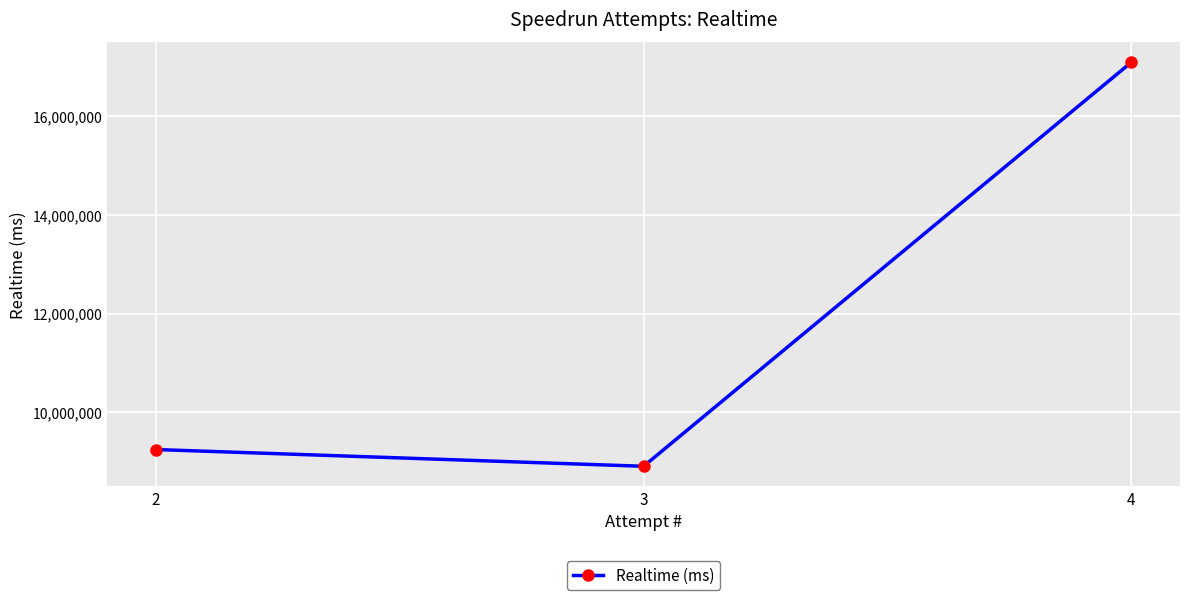

What is the approximate value at 3?

8908099